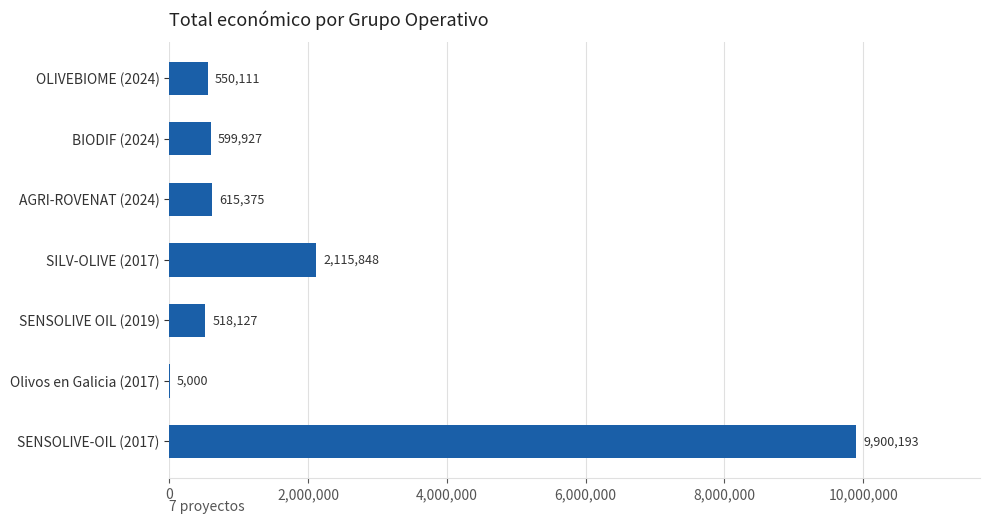

True or false: the data shows 5000 at Olivos en Galicia (2017).

True